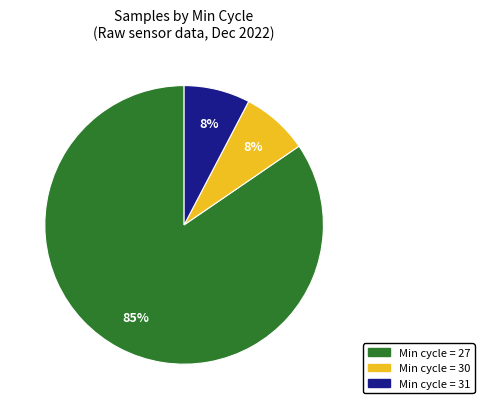

Does any single category account for the majority?

Yes